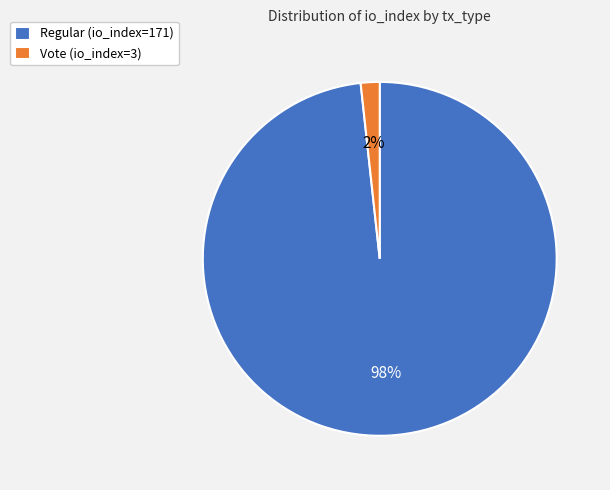

Which slice is the largest?

Regular (io_index=171)